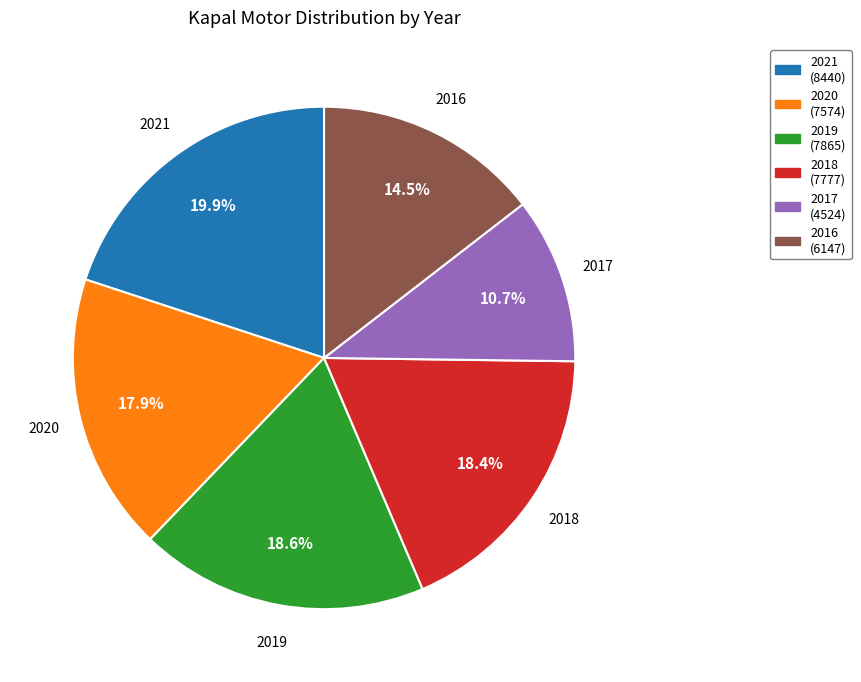

Does 2018 represent more than half of the total?

No